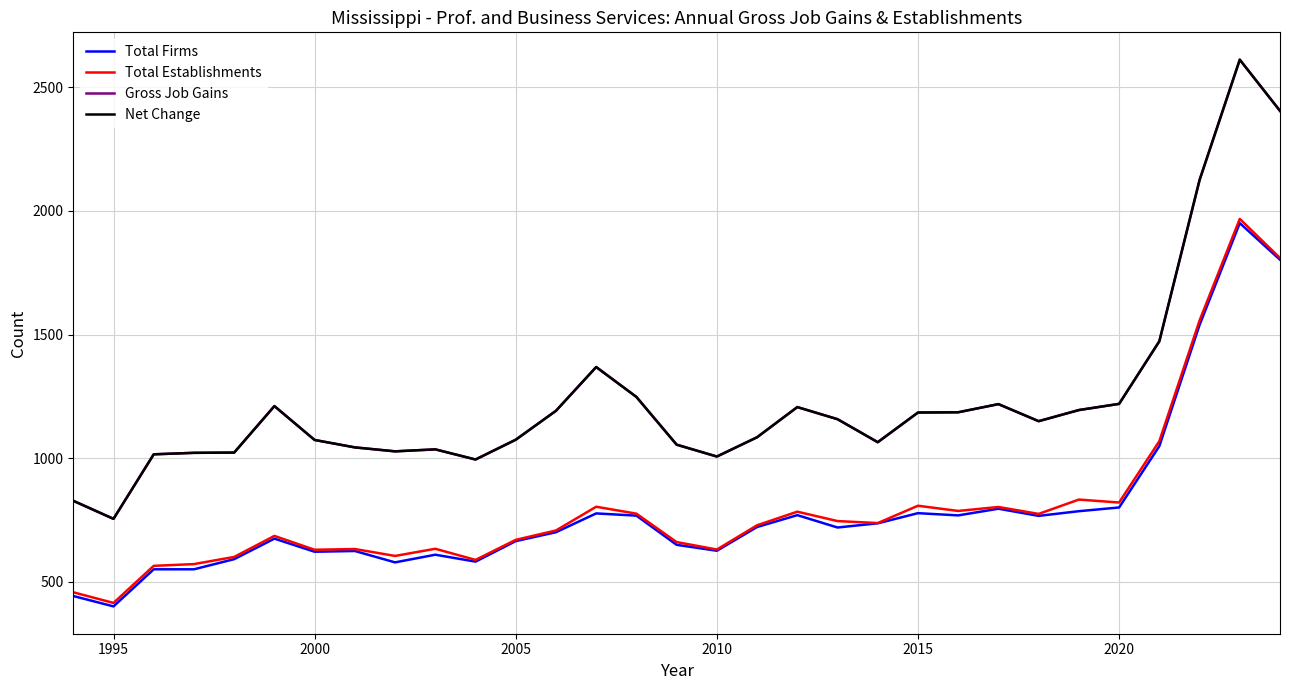

Reading left to right, what are all the values shown in this chart?

Total Firms: 443	401	551	551	592	675	622	625	579	610	582	665	701	777	768	650	626	722	770	720	737	778	769	796	767	786	801	1049	1539	1951	1803
Total Establishments: 458	415	565	572	601	686	630	633	605	634	589	670	708	804	776	661	631	729	784	746	738	808	787	803	775	833	821	1069	1557	1968	1810
Gross Job Gains: 828	755	1016	1022	1023	1211	1074	1044	1028	1036	995	1075	1192	1369	1248	1055	1007	1085	1207	1158	1065	1185	1186	1219	1150	1195	1220	1473	2125	2612	2405
Net Change: 828	755	1016	1022	1023	1211	1074	1044	1028	1036	995	1075	1192	1369	1248	1055	1007	1085	1207	1158	1065	1185	1186	1219	1150	1195	1220	1473	2125	2612	2405